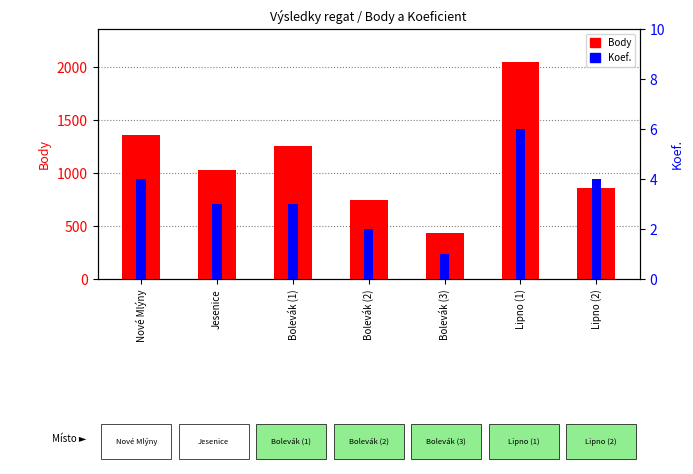

Rank the series by their average value, from highest to lowest.

Body, Koef.